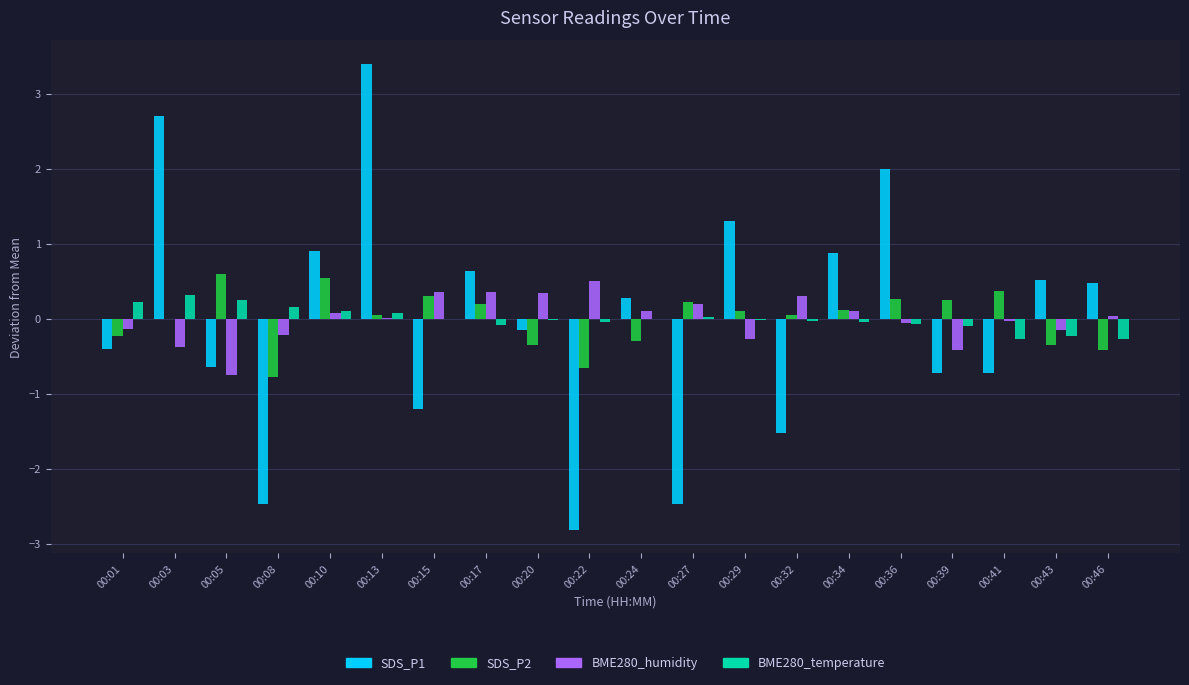

True or false: BME280_temperature has a value of 0.1 at 00:13.

True